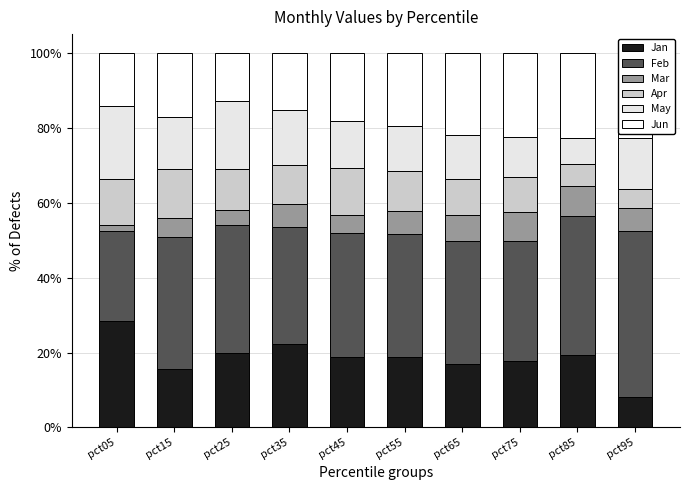

Is it true that Jan equals 13.4 at pct95?

False